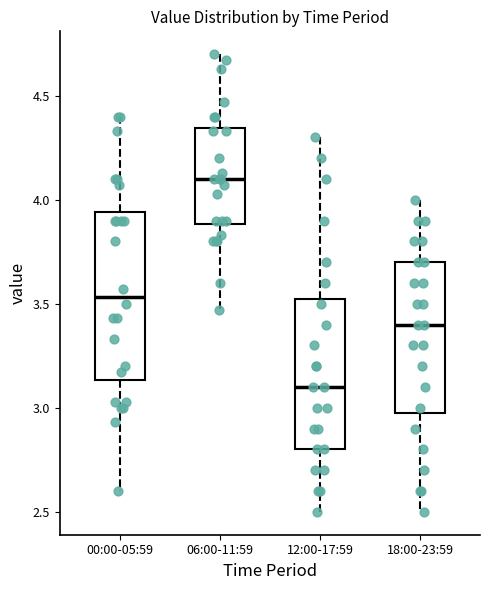

Reading left to right, transcribe this box plot: for each box, give where its median line is, the range the box spans, and where its two whiskers end, as read against the y-axis. The values are not printed on the chart, so give them approximately, as read against the axis.

00:00-05:59: median 3.55, box 3.15 to 3.95, whiskers 2.60 to 4.40
06:00-11:59: median 4.10, box 3.90 to 4.35, whiskers 3.45 to 4.70
12:00-17:59: median 3.10, box 2.80 to 3.55, whiskers 2.50 to 4.30
18:00-23:59: median 3.40, box 3.00 to 3.70, whiskers 2.50 to 4.00